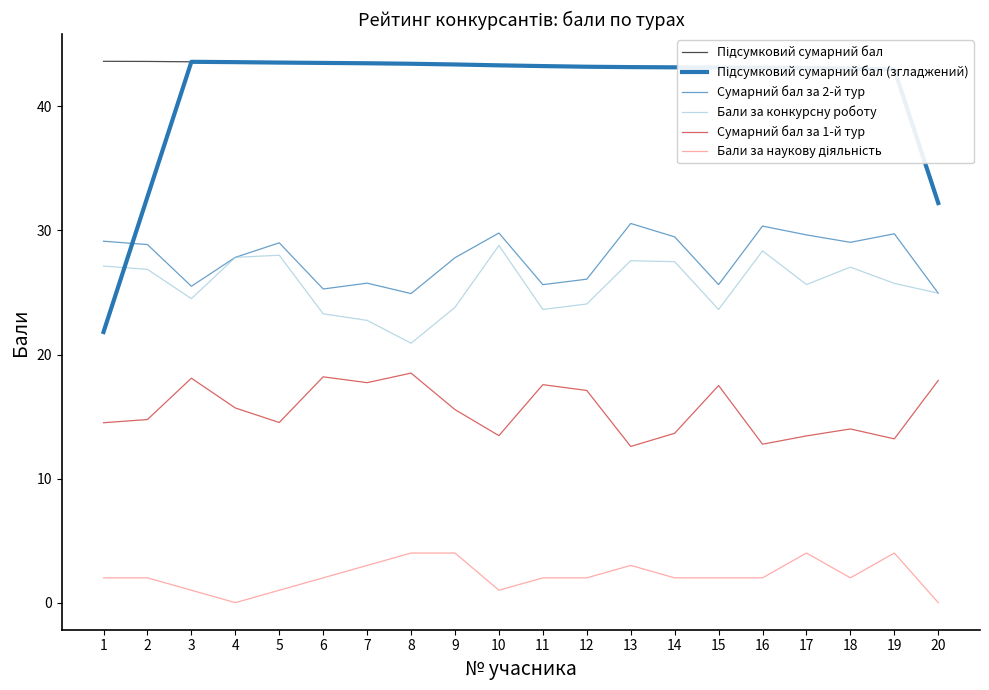

At which label does Сумарний бал за 1-й тур reach its peak?

8